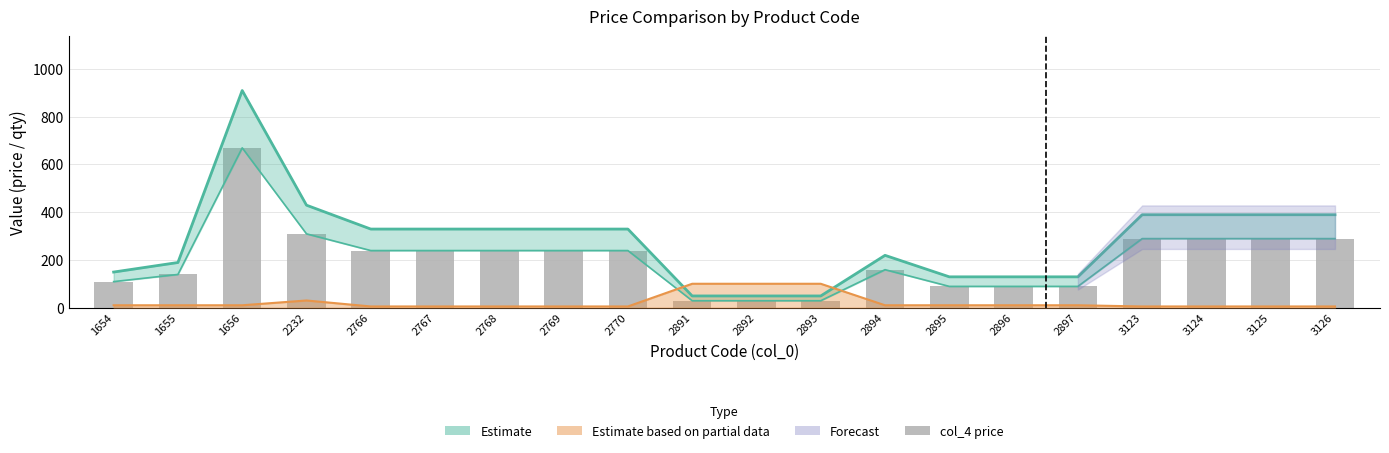

The chart shows a value of 239 at 2769. True or false?

True